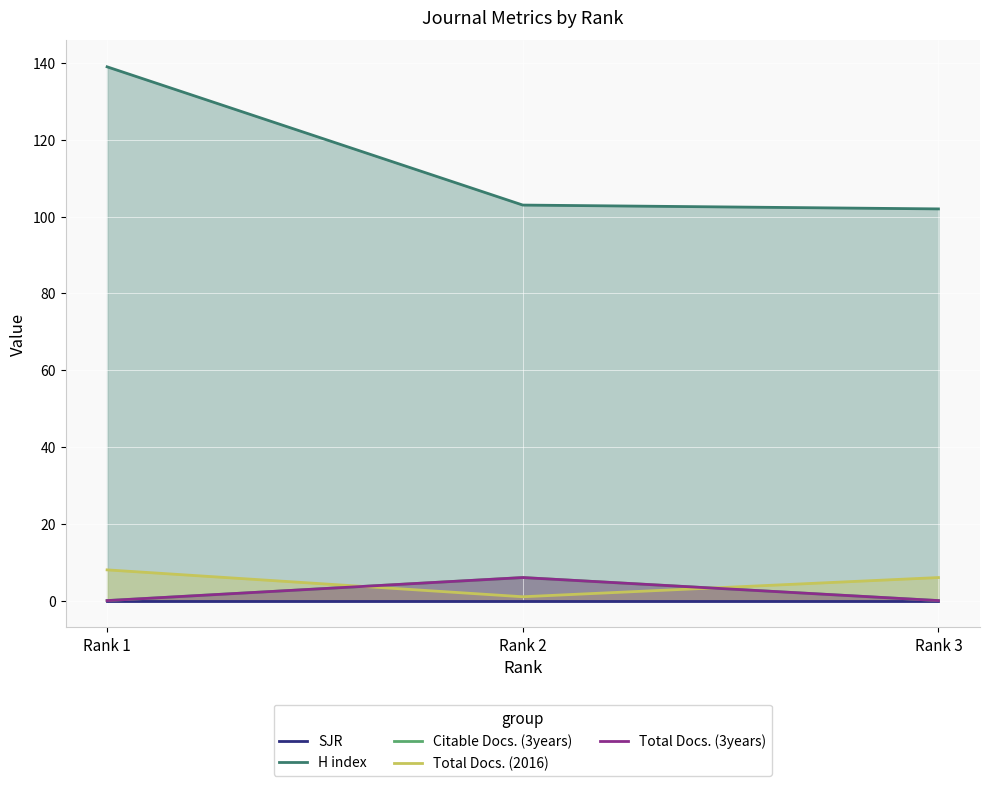

At which category is the sum across all series the highest?

Rank 1